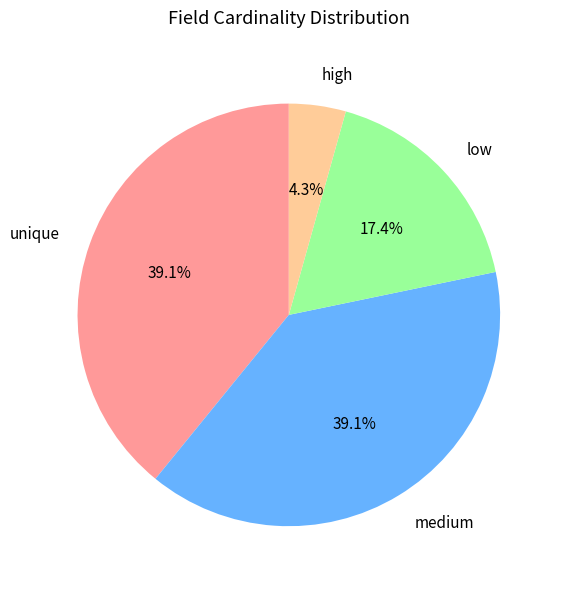

Between low and unique, which is larger?

unique